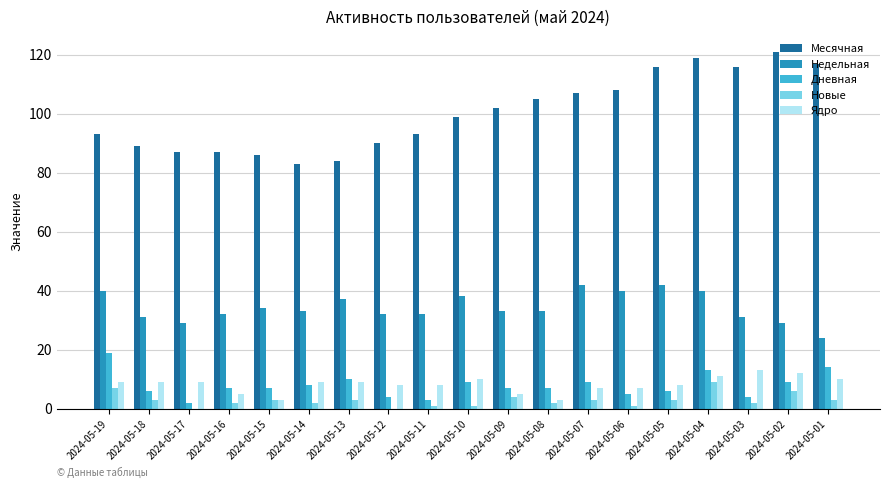

The Недельная series shows 33 at 2024-05-08. True or false?

True